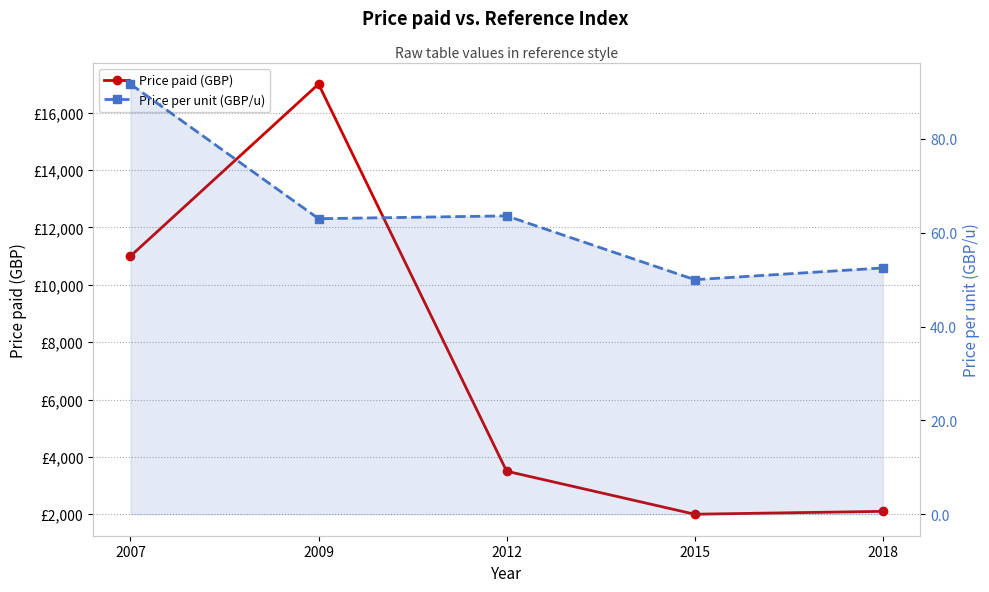

True or false: Price paid (GBP) has more than 0 interior local peaks.

True